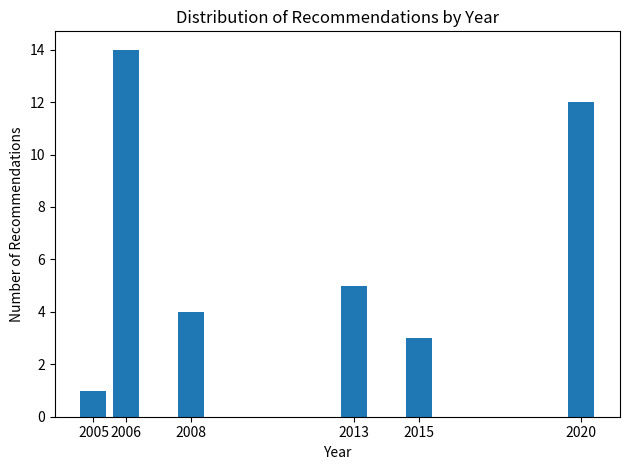

Reading left to right, extract all data points from this chart.

2005=1	2006=14	2008=4	2013=5	2015=3	2020=12